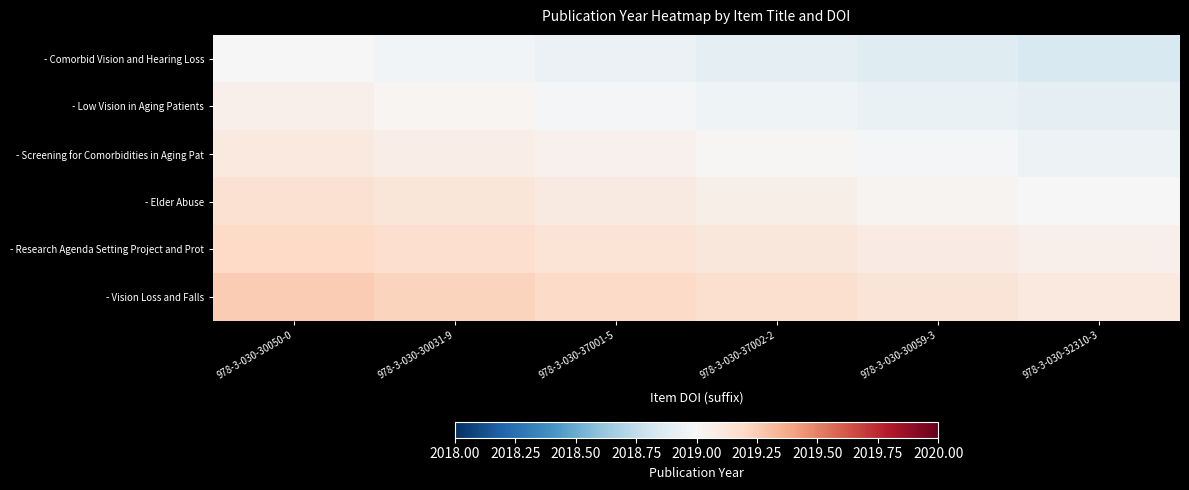

Between 978-3-030-30050-0 and 978-3-030-37001-5, which is larger?

978-3-030-30050-0